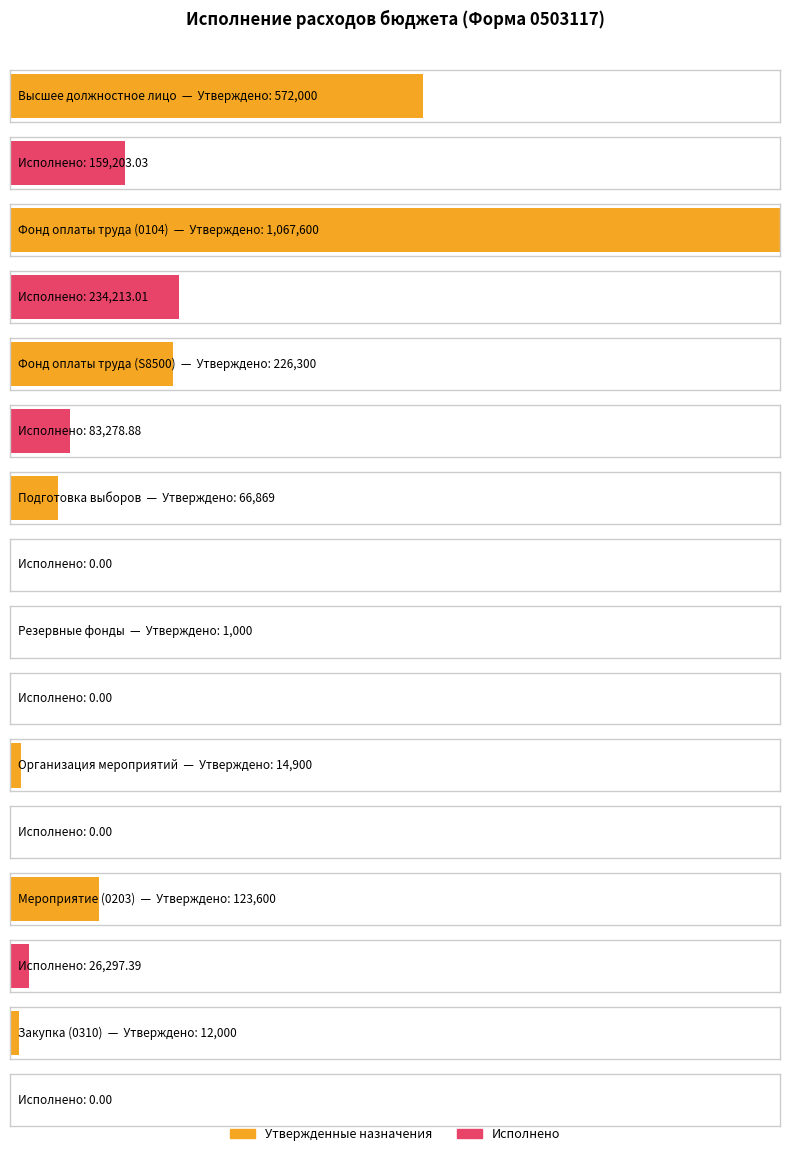

What is the total value across all series at Организация мероприятий?

14900.0